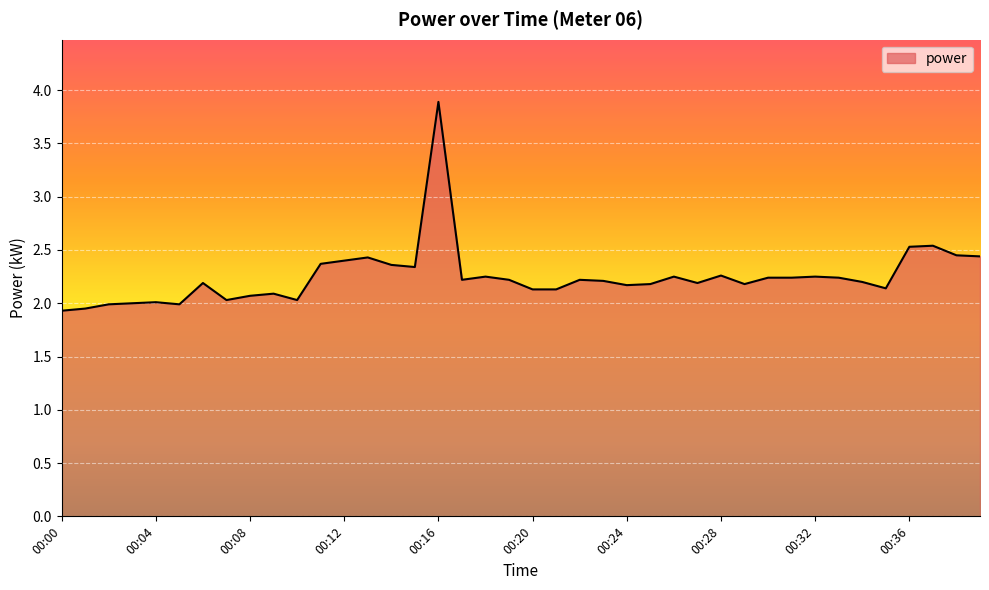

What is the greatest value displayed?

3.9